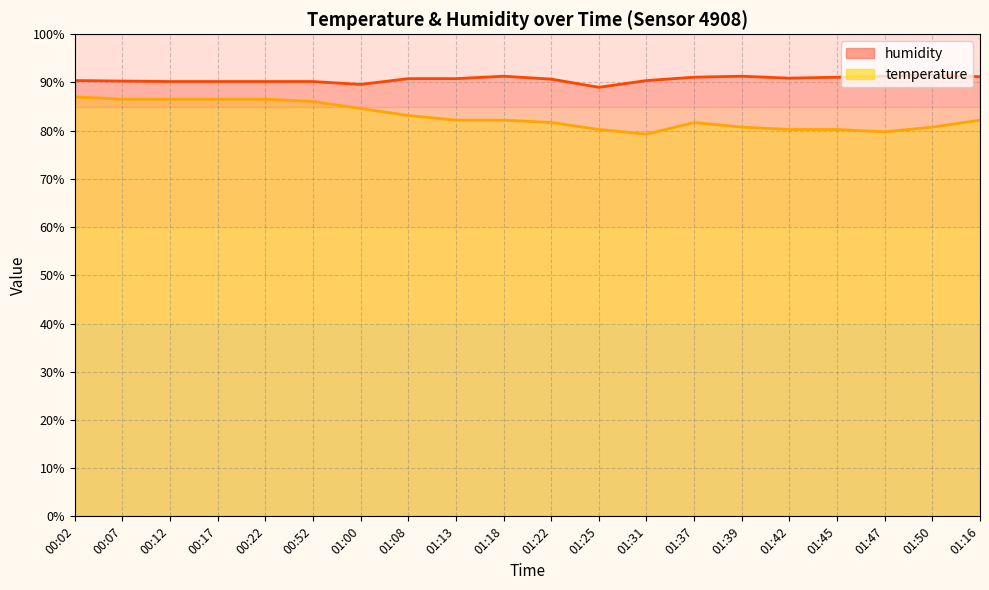

The humidity series shows 144.5 at 01:42. True or false?

False